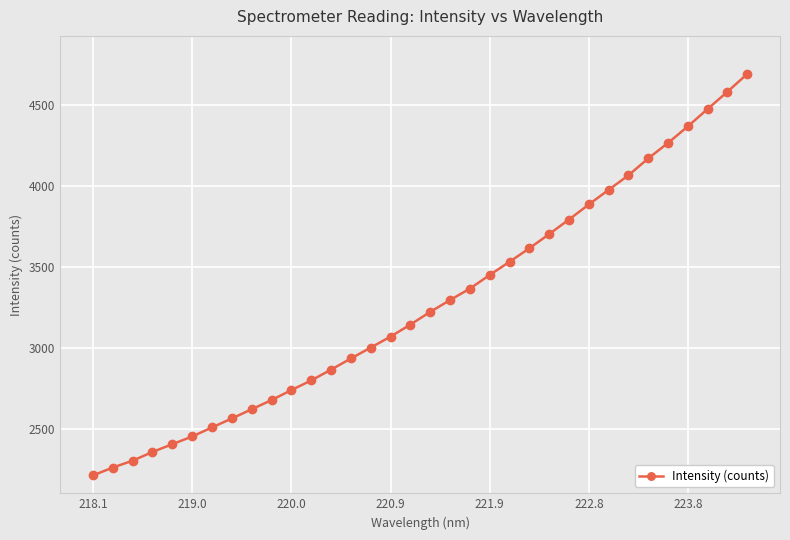

What is the minimum value shown in the chart?

2212.6